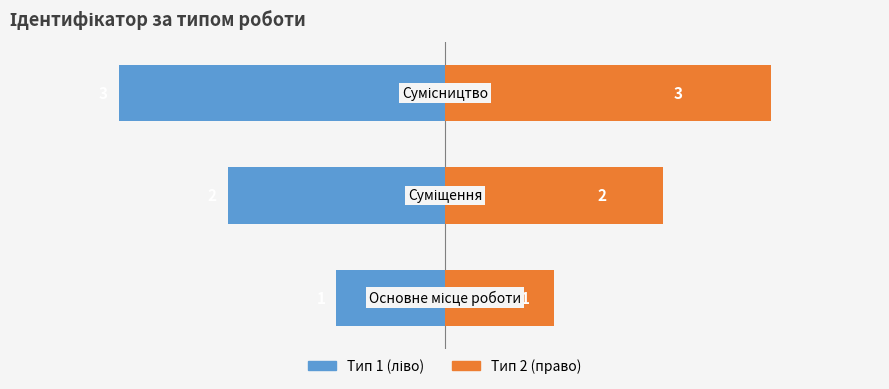

Is the value of Тип 2 (право) at 0 greater than the value of Тип 1 (ліво) at 1?

Yes